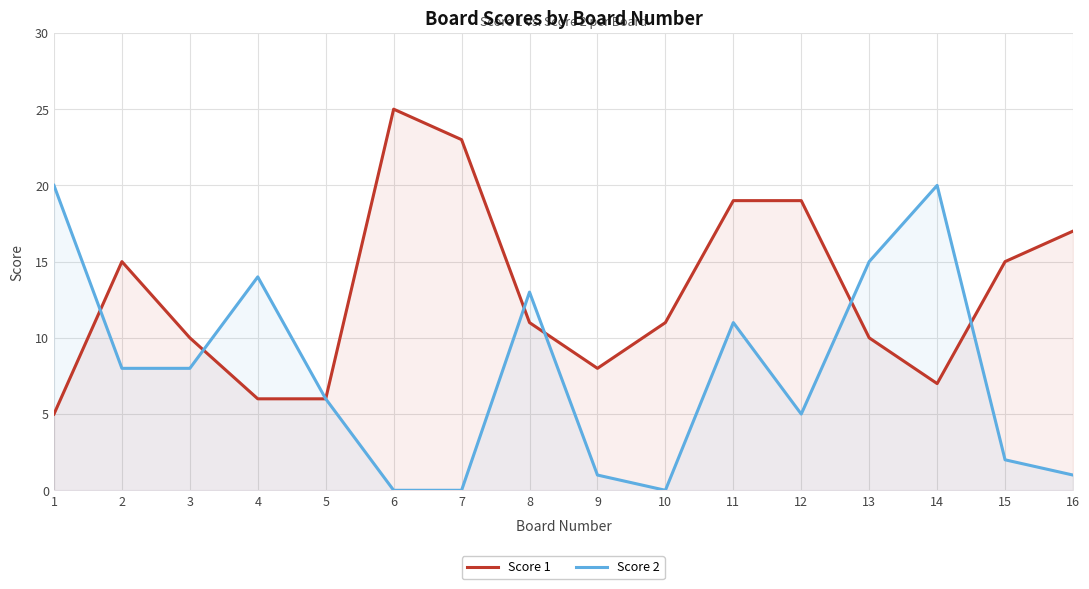

What is the value of the Score 2 point at the 8th from the left?

13